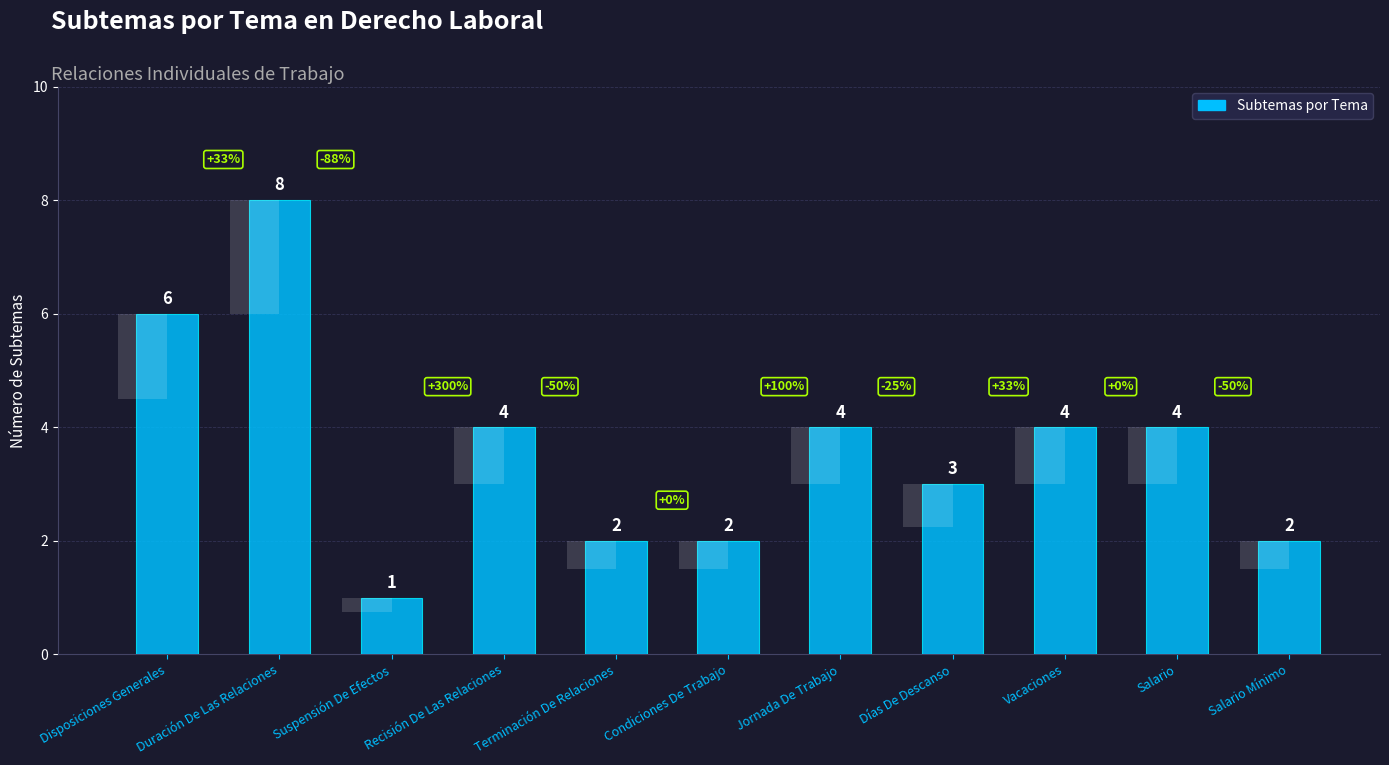

The chart shows a value of 1 at Jornada De Trabajo. True or false?

False